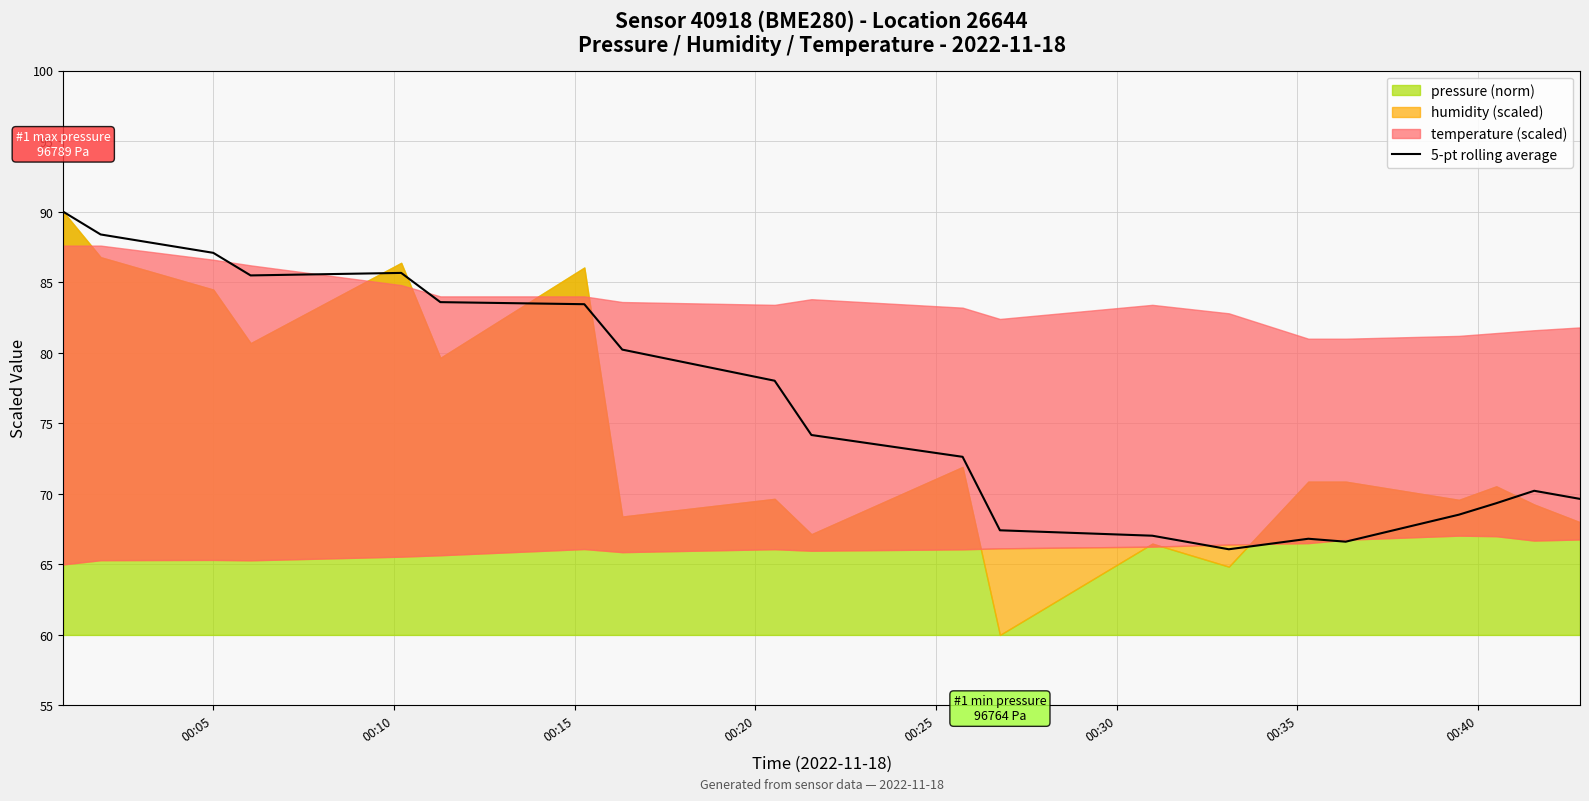

How many lines are shown in the chart?

1